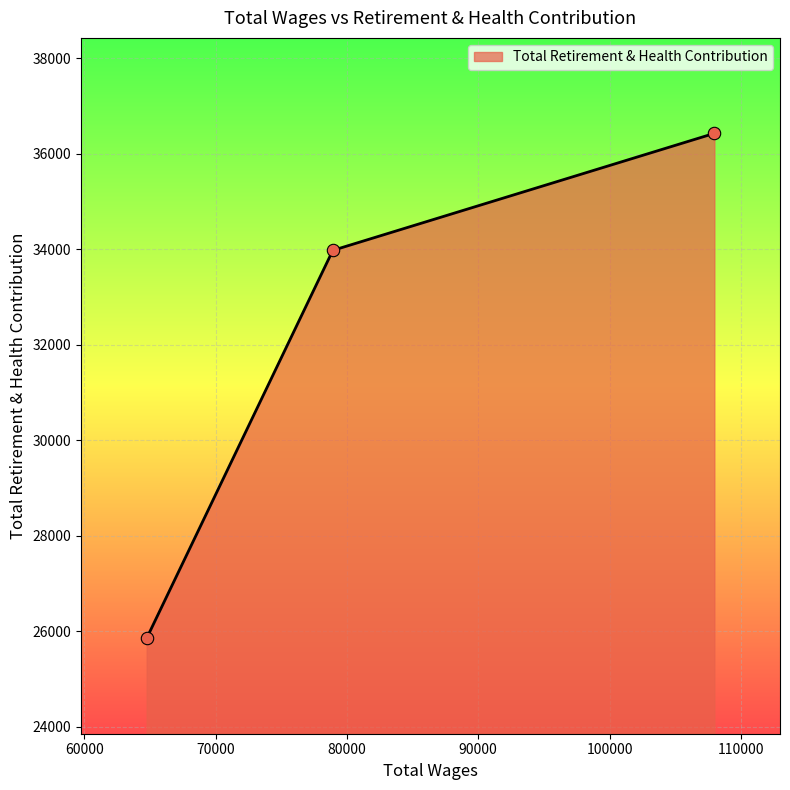

What is the sum of all values?

96257